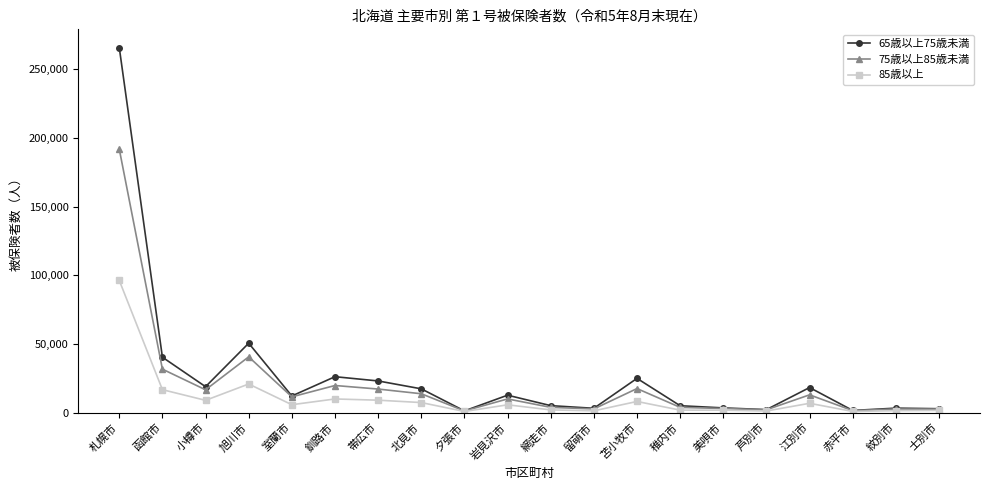

At which category does the chart reach its peak across all series?

札幌市